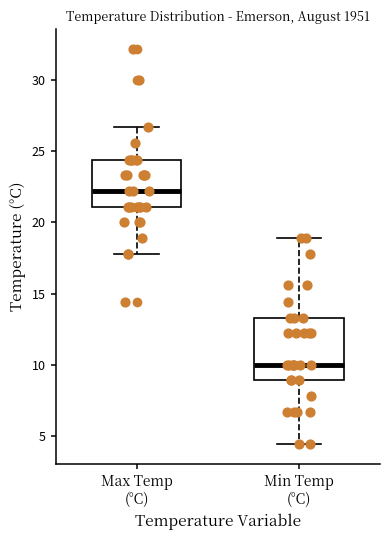

Reading left to right, transcribe this box plot: for each box, give where its median line is, the range the box spans, and where its two whiskers end, as read against the y-axis. The values are not printed on the chart, so give them approximately, as read against the axis.

Max Temp (°C): median 22.0, box 21.0 to 24.5, whiskers 18.0 to 26.5
Min Temp (°C): median 10.0, box 9.0 to 13.5, whiskers 4.5 to 19.0